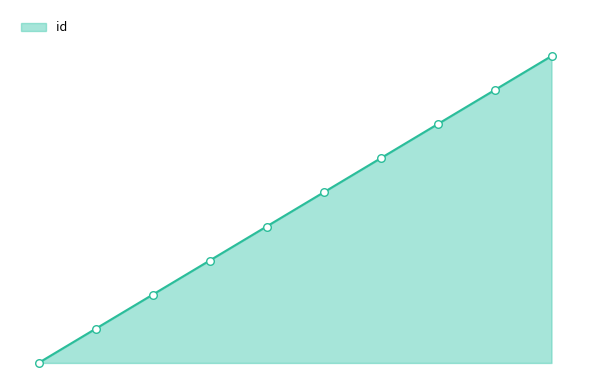

Is this an area chart (filled region under the line)?

Yes